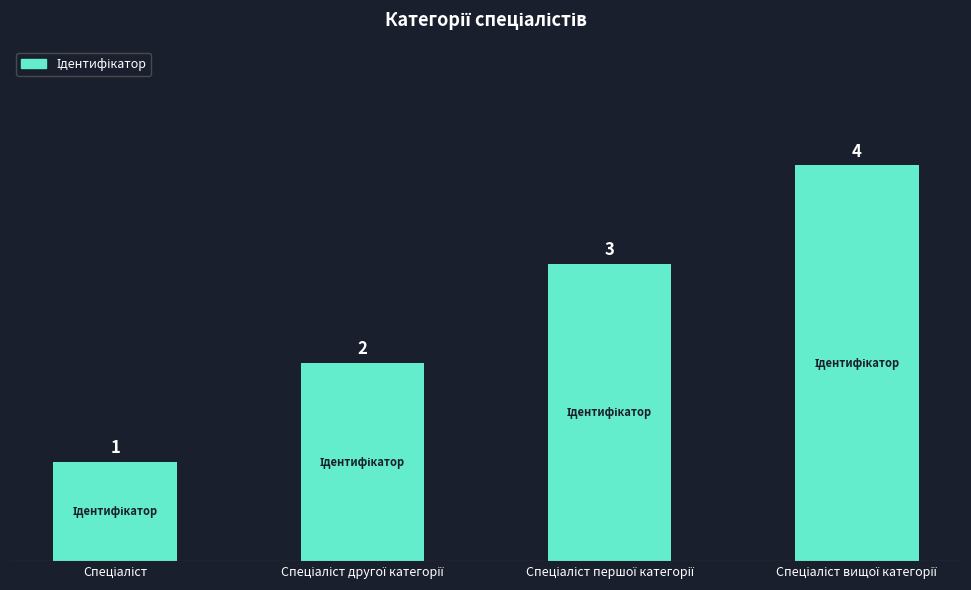

Reading left to right, what are all the values shown in this chart?

1	2	3	4